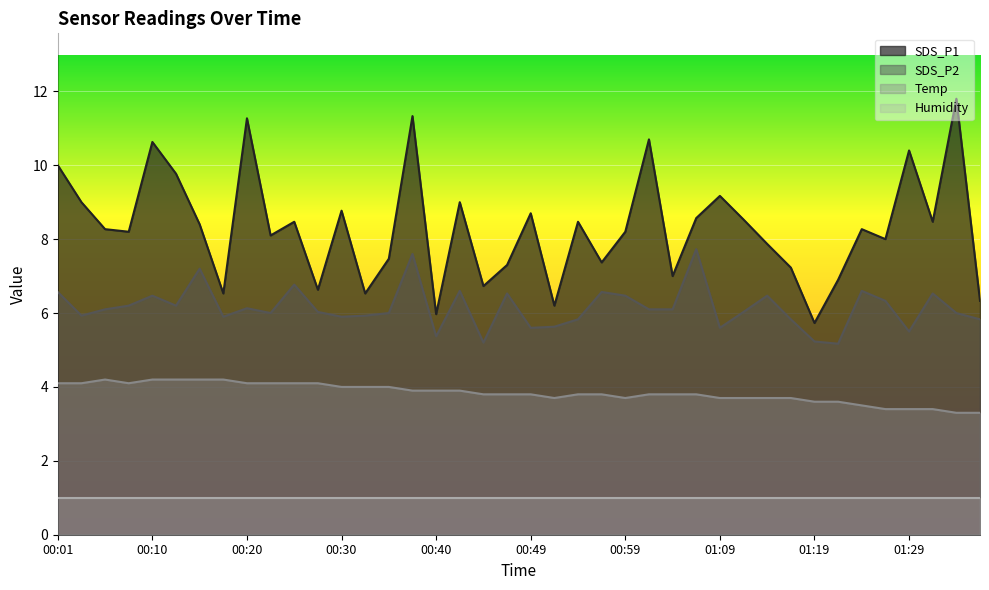

Rank the series by their average value, from highest to lowest.

SDS_P1, SDS_P2, Temp, Humidity